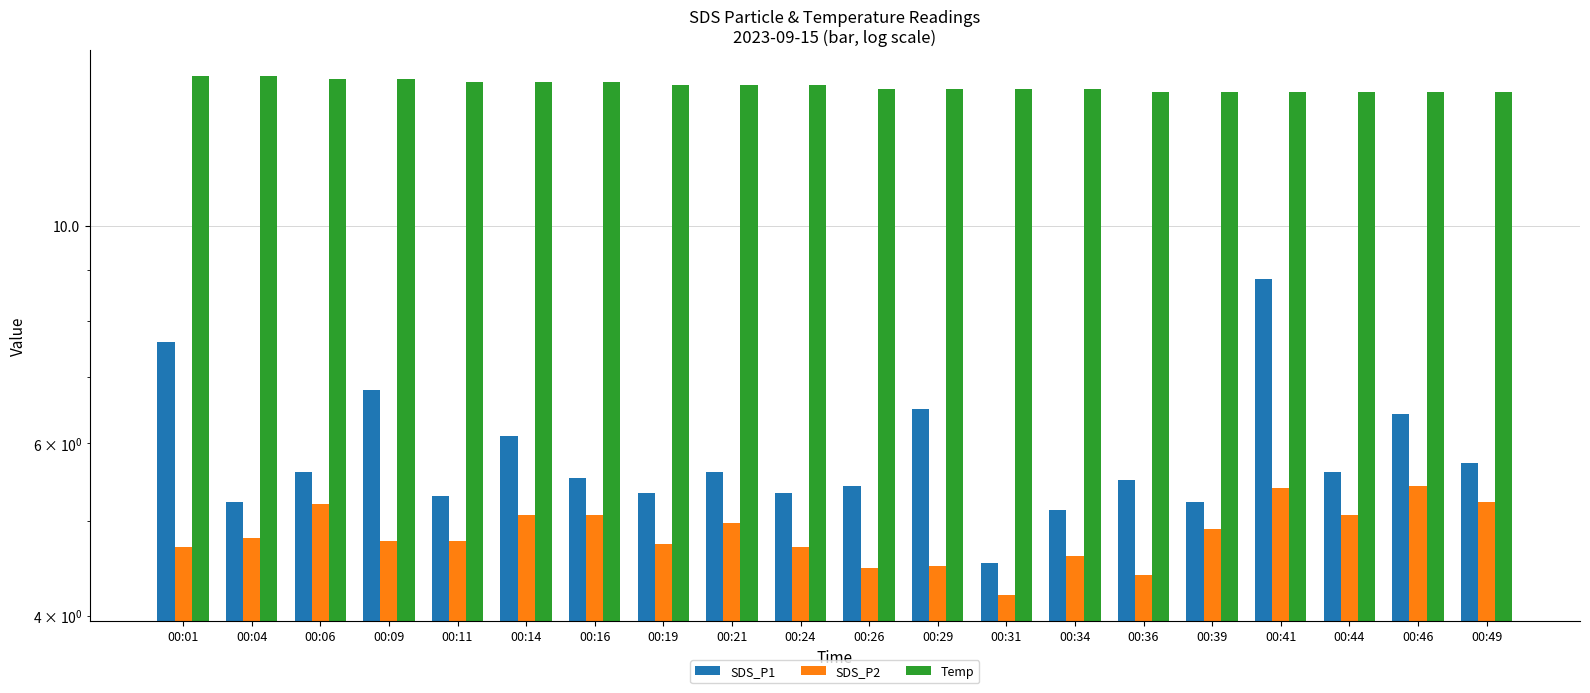

What is the sum of the Temp values at 00:24 and 00:19?

27.8